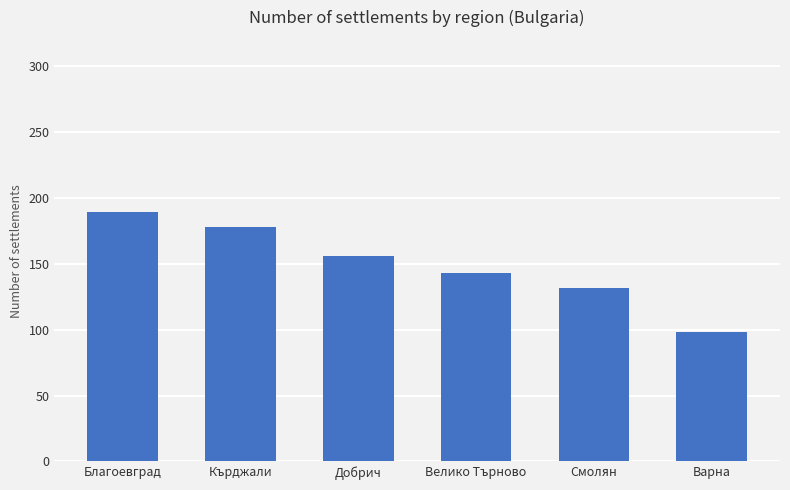

What value does the data have at Варна, to the nearest 5?

100